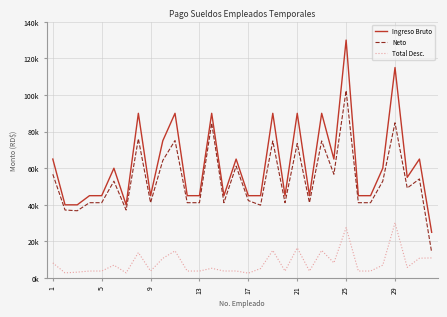

At how many categories does at least one series exceed 115942?

1